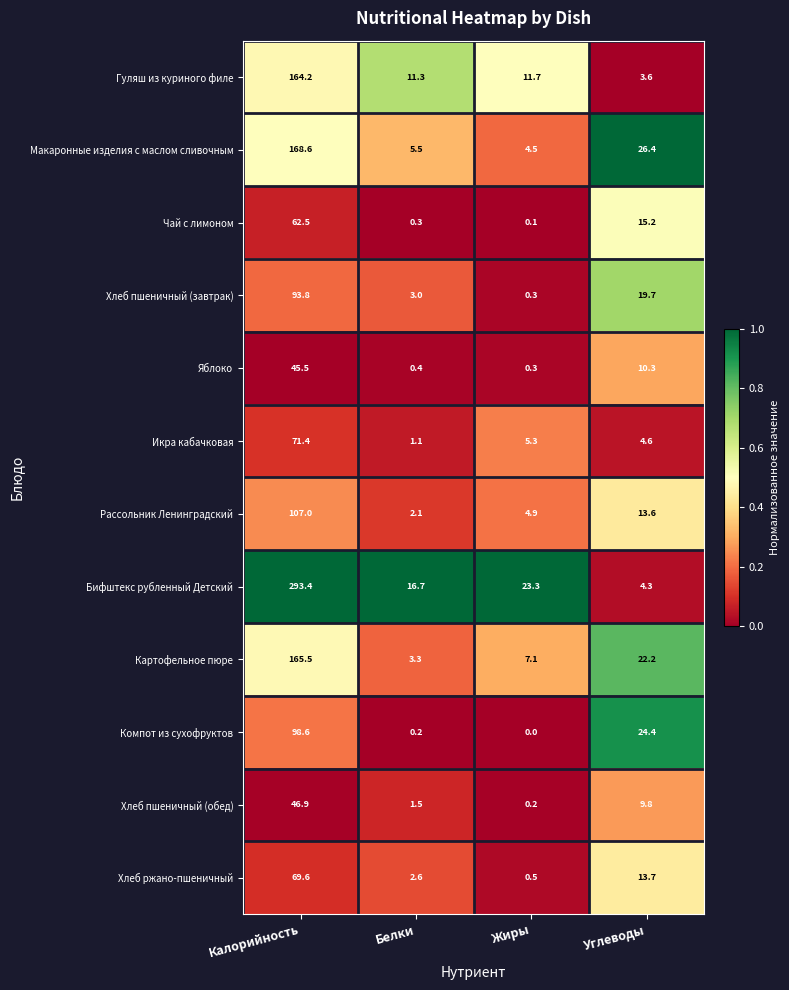

Rank the series at Углеводы from highest to lowest value.

Макаронные изделия с маслом сливочным, Компот из сухофруктов, Картофельное пюре, Хлеб пшеничный (завтрак), Чай с лимоном, Хлеб ржано-пшеничный, Рассольник Ленинградский, Яблоко, Хлеб пшеничный (обед), Икра кабачковая, Бифштекс рубленный Детский, Гуляш из куриного филе